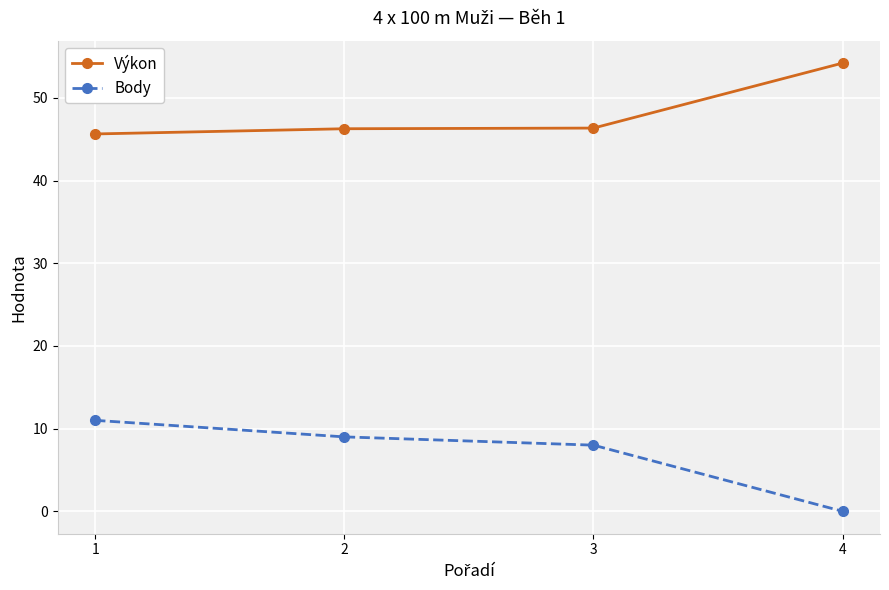

Rank the series by their average value, from lowest to highest.

Body, Výkon